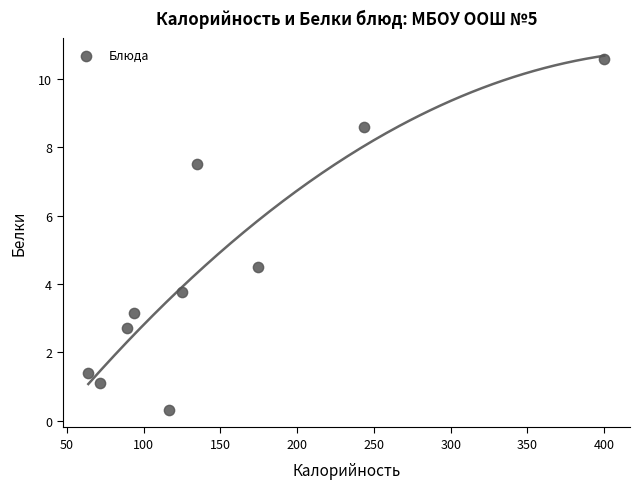

What Y value in the scatter plot is closest to 5?

4.5